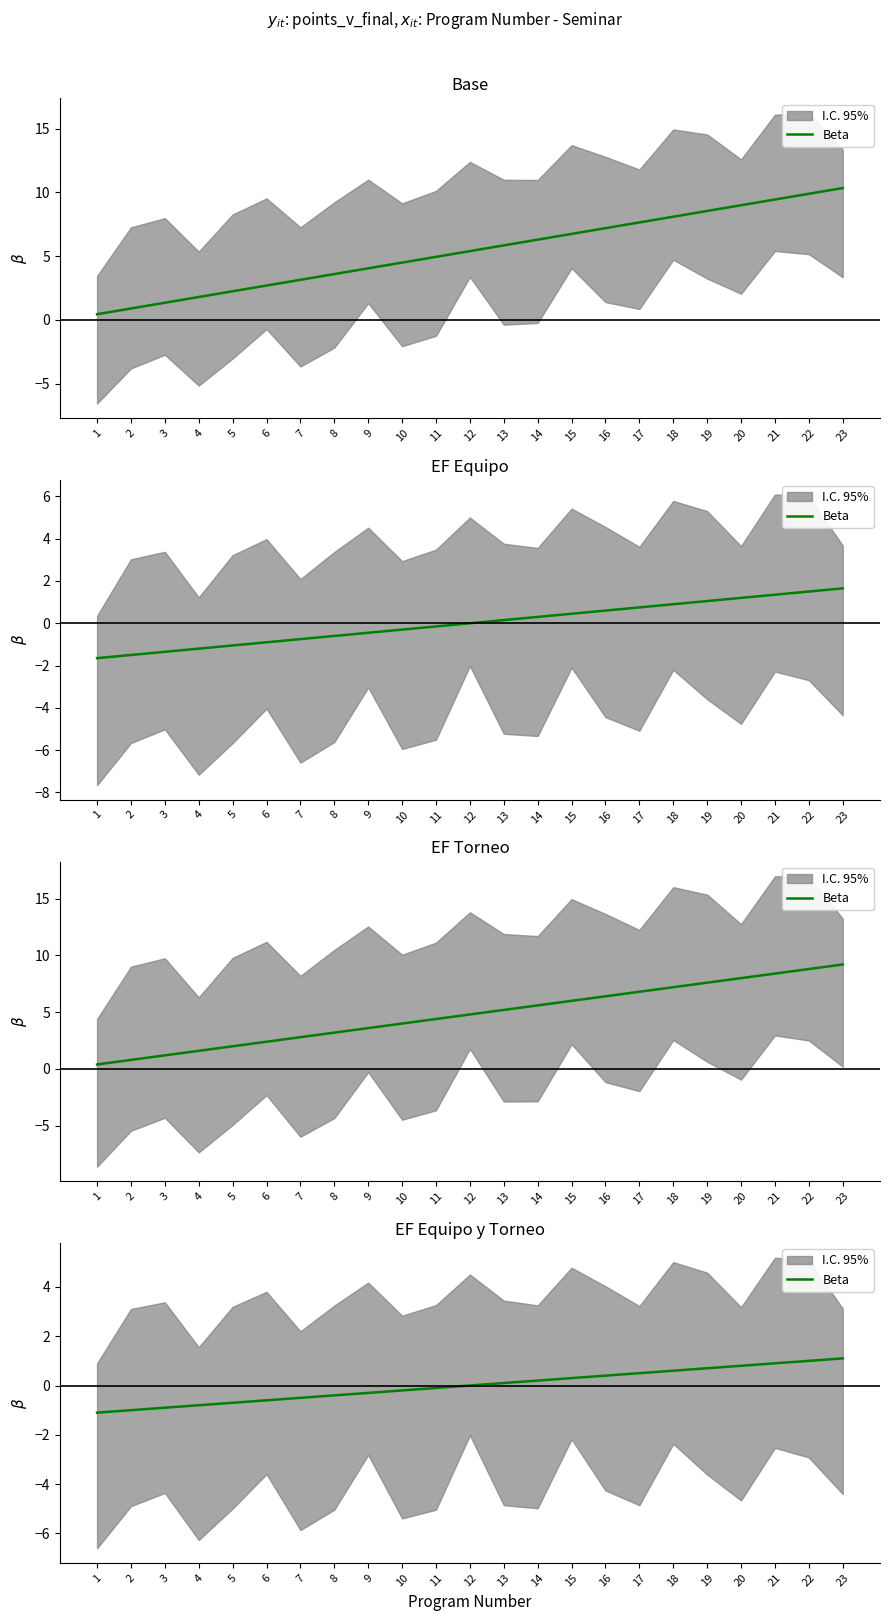

What is the change in value from 6 to 20?

+1.4